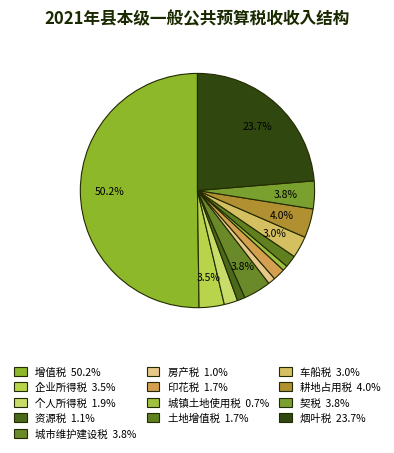

Which category accounts for the majority?

增值税